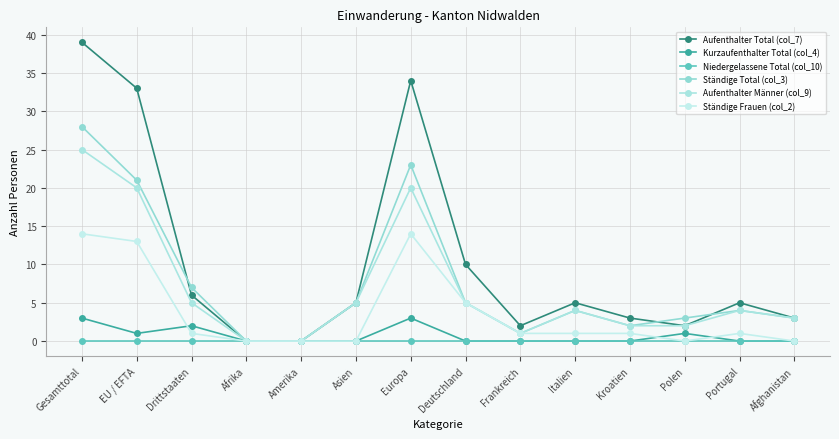

How many data points does each series have?

14